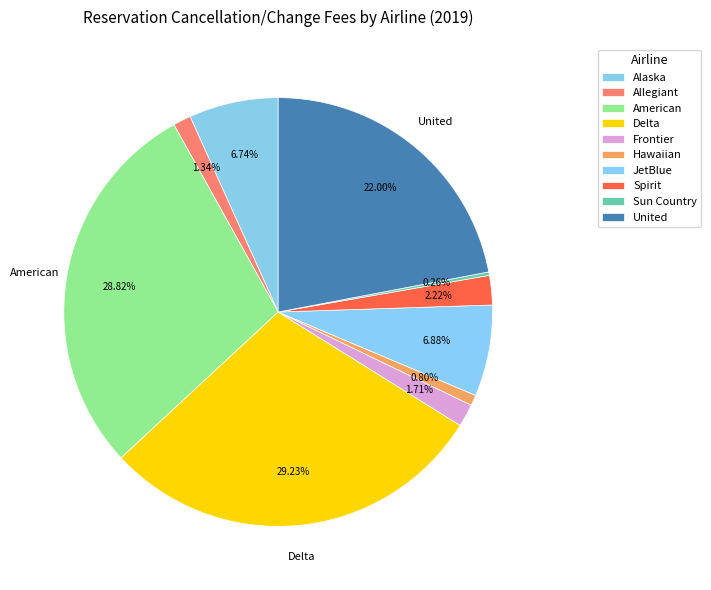

To the nearest percent, what is the difference between the Sun Country and Hawaiian slice percentages?

1%